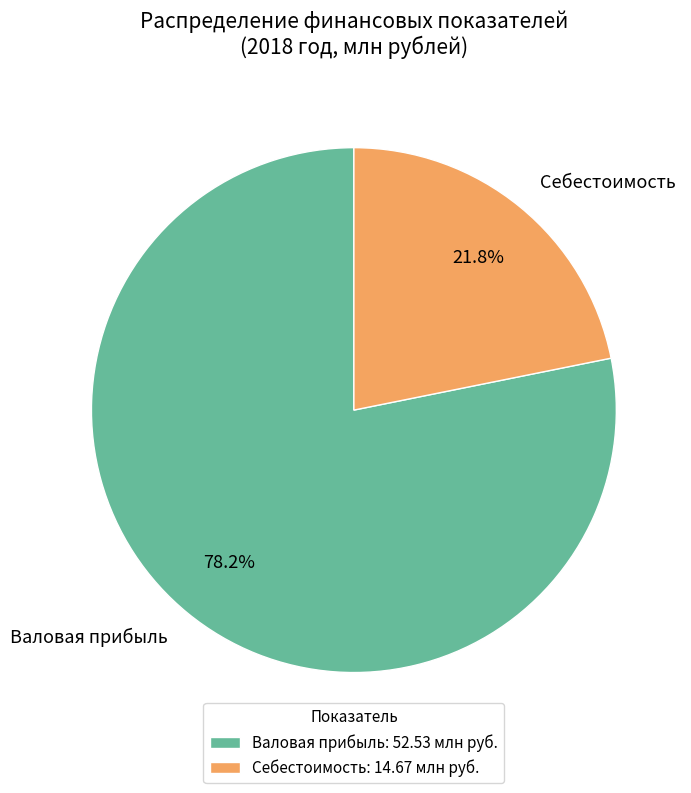

What is the ratio of the value at Себестоимость to the value at Валовая прибыль?

0.3